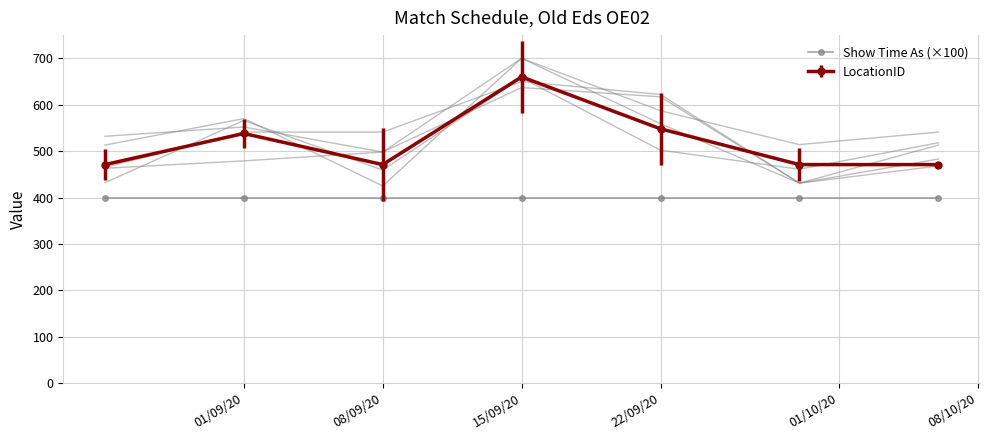

The value of Show Time As (×100) at 15/09/20 is 400. True or false?

True